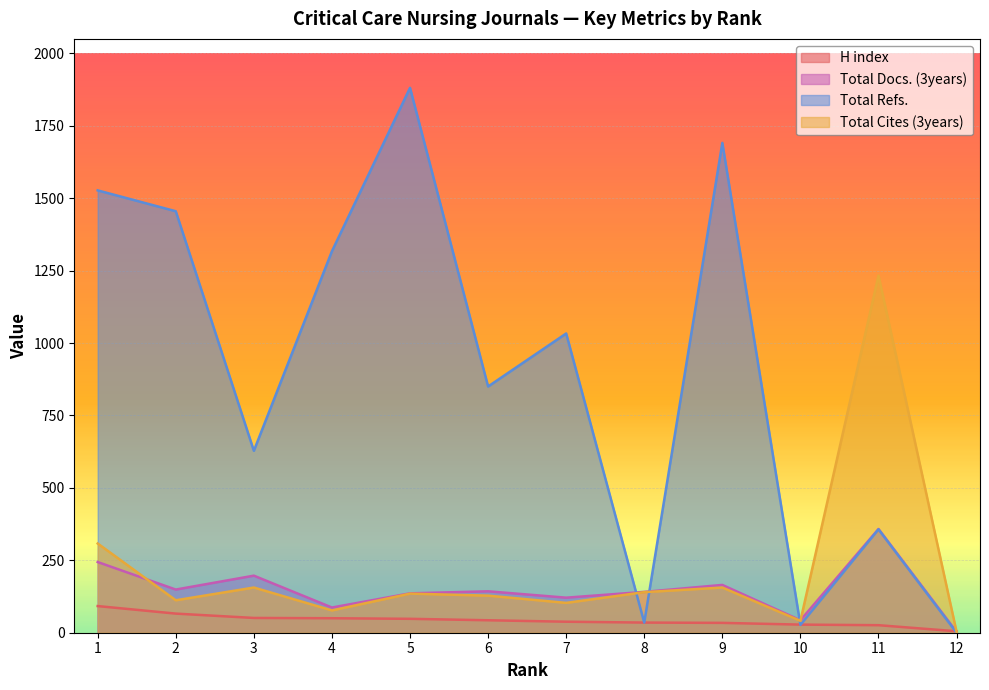

What is the sum of the Total Cites (3years) values at 4 and 9?

233